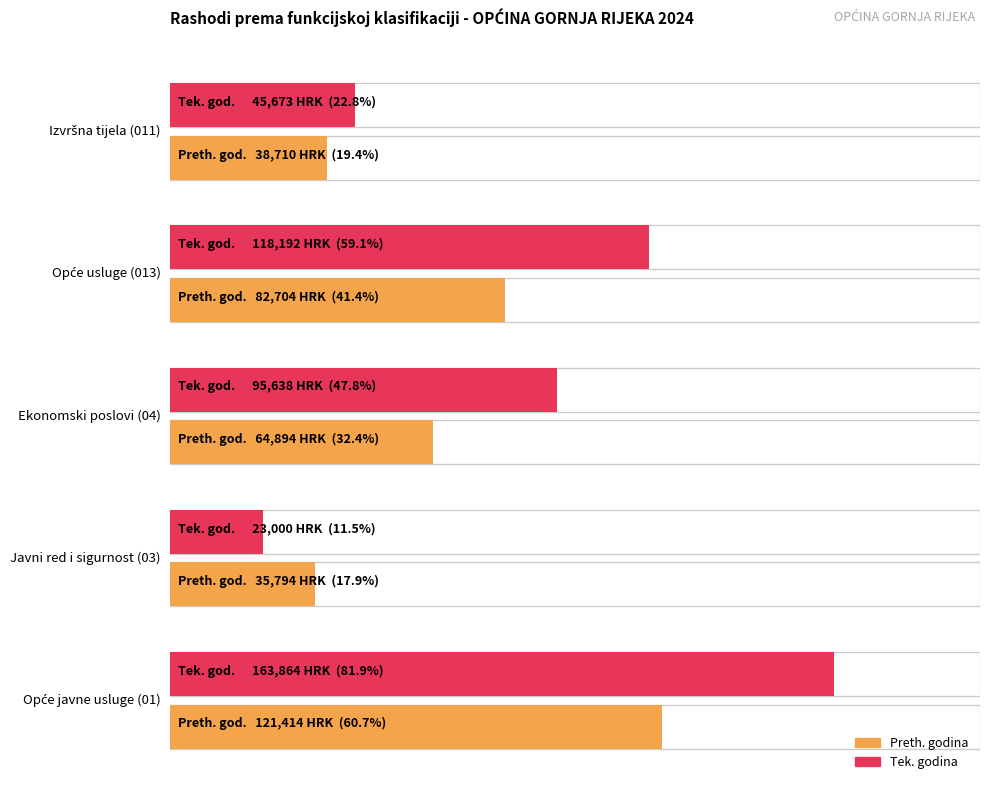

List the series in order of their overall mean, highest first.

Ostvareno u izvještajnom razdoblju tekuće godine, Ostvareno u izvještajnom razdoblju prethodne godine